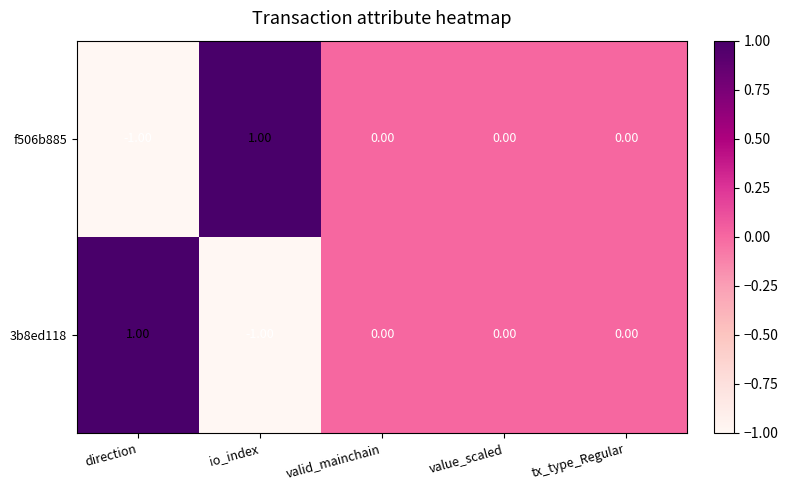

At which label does 3b8ed118 first exceed 0?

direction